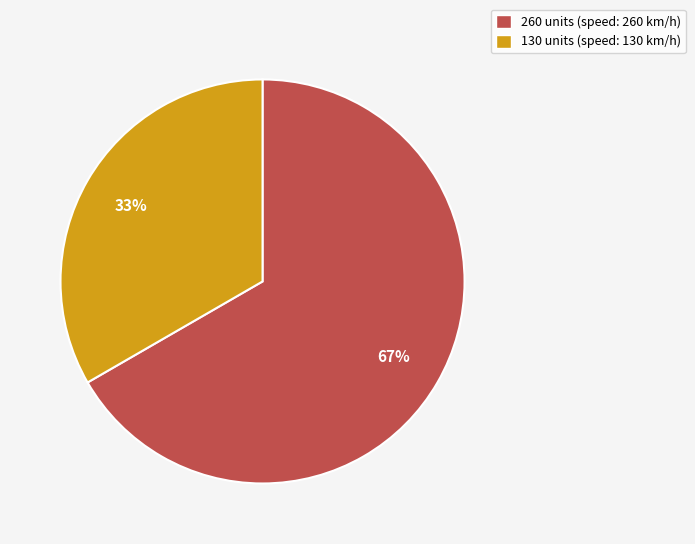

Is it true that 130 is 33% of the pie?

True